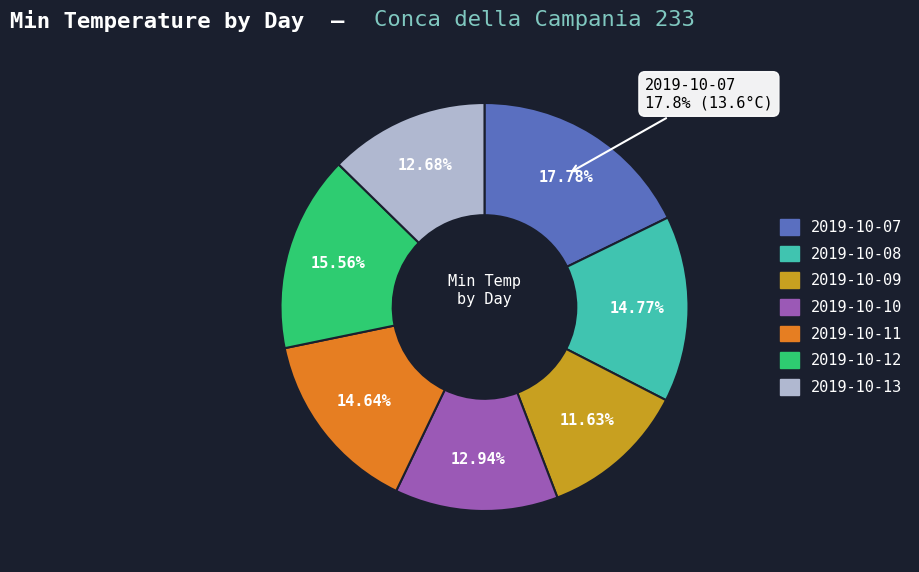

Which category has the biggest portion of the pie?

2019-10-07